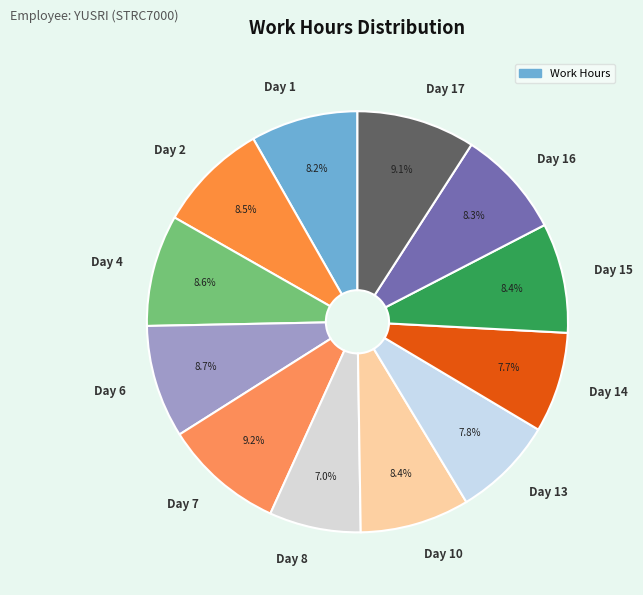

Is there any slice that represents more than half of the pie?

No